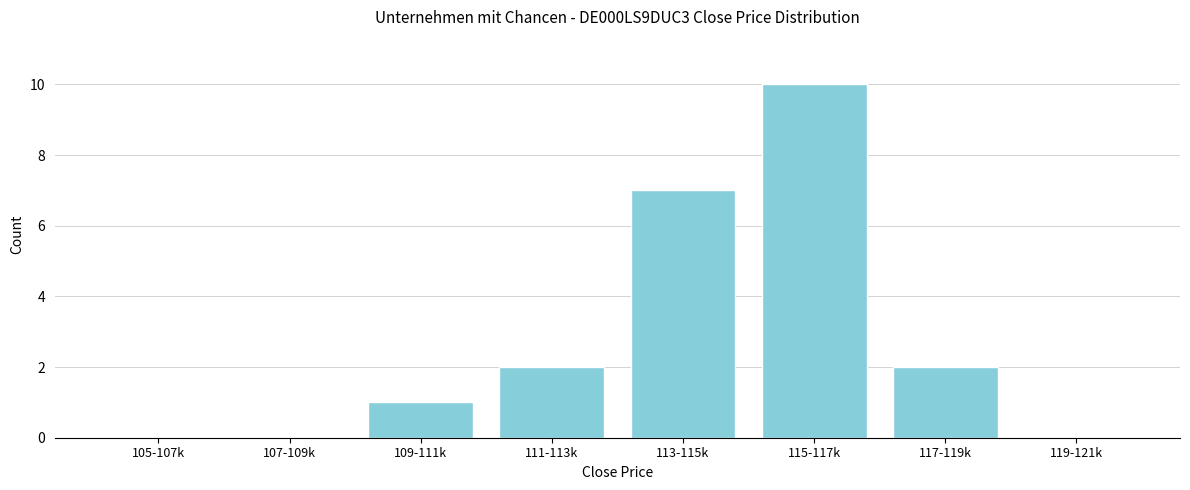

Reading right to left, extract all data points from this chart.

119-121k=0	117-119k=2	115-117k=10	113-115k=7	111-113k=2	109-111k=1	107-109k=0	105-107k=0